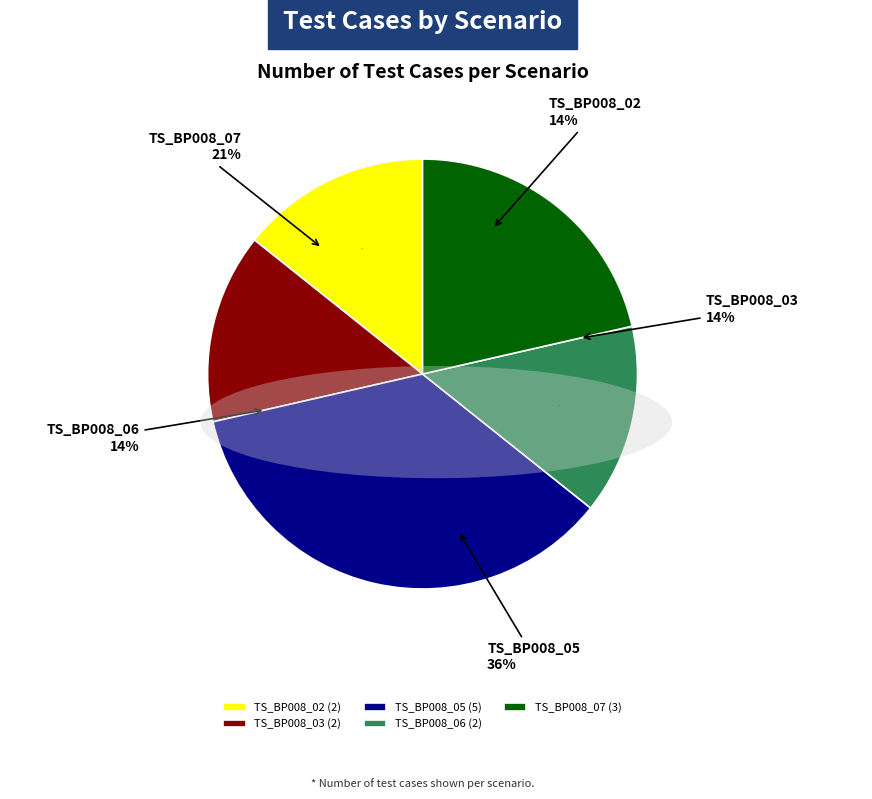

Does TS_BP008_05 account for over 50% of the chart?

No